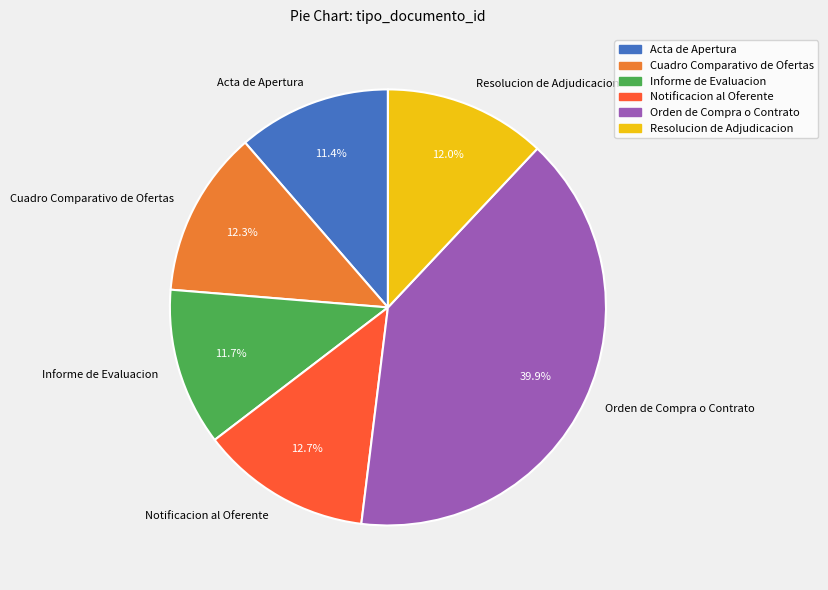

What portion of the pie excludes Notificacion al Oferente?

87.3%